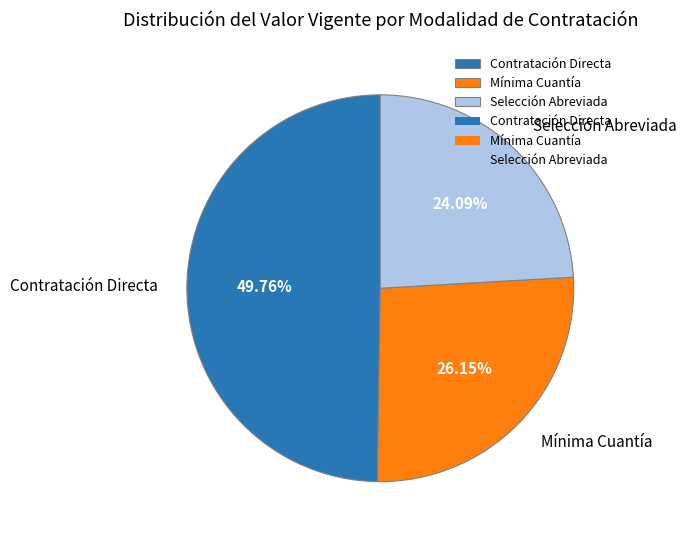

Which category has the smallest portion of the pie?

Selección Abreviada